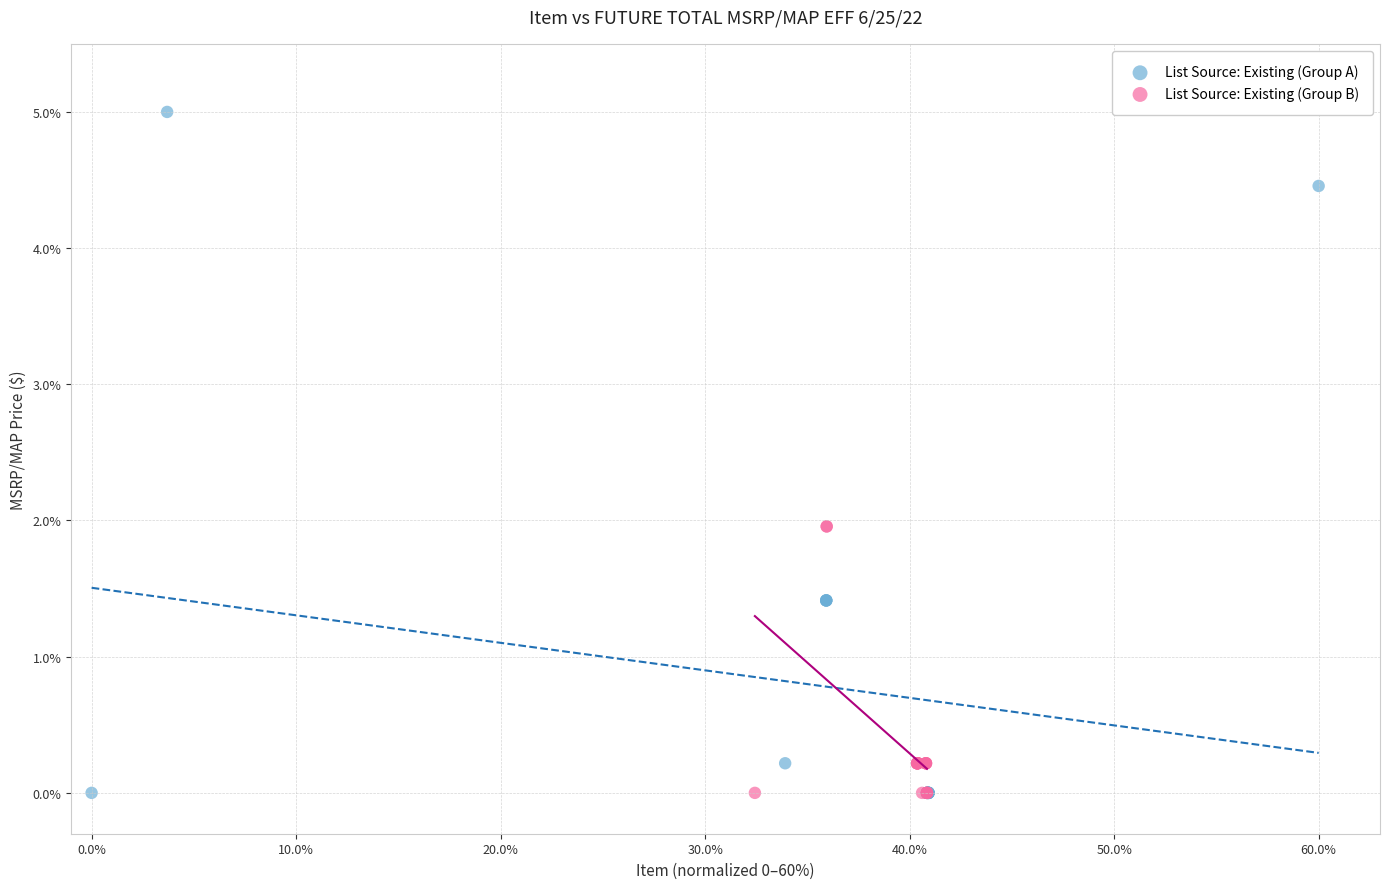

Which series has the largest Y range (max minus min)?

List Source: Existing (Group A)